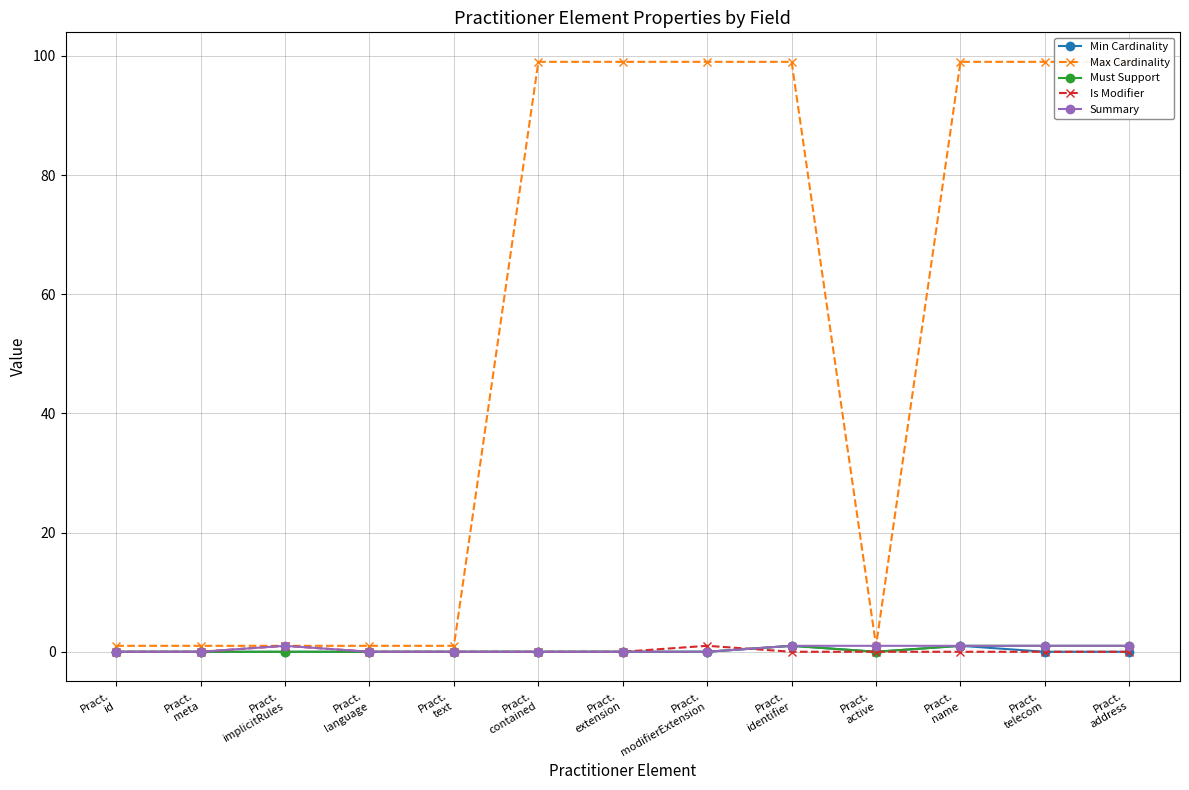

How many lines are shown in the chart?

5